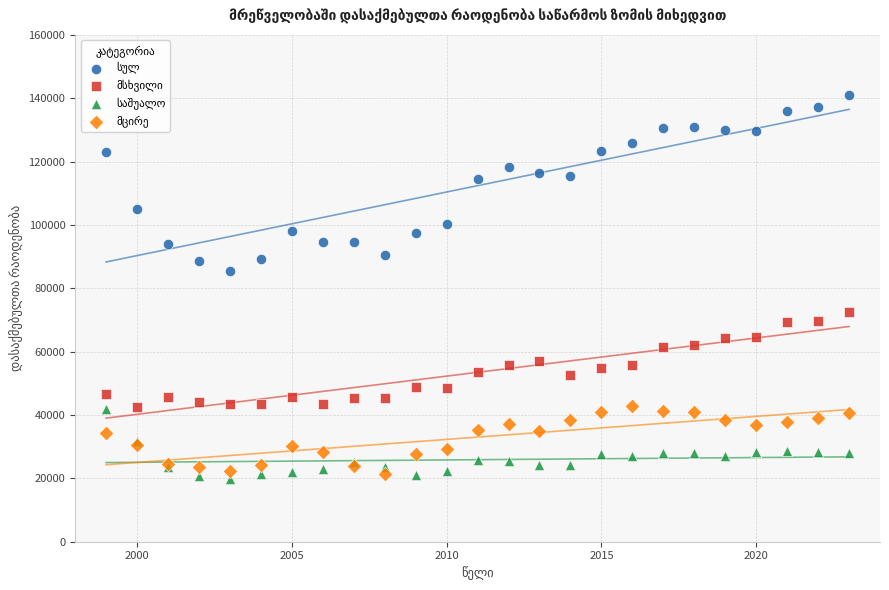

What is the X range (max minus min) for the scatter plot?

24